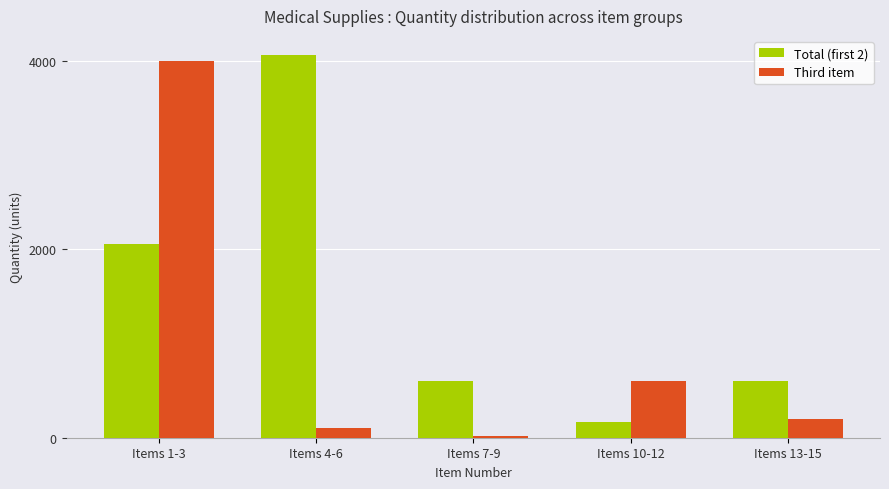

Which series has the largest range (max minus min)?

Third item